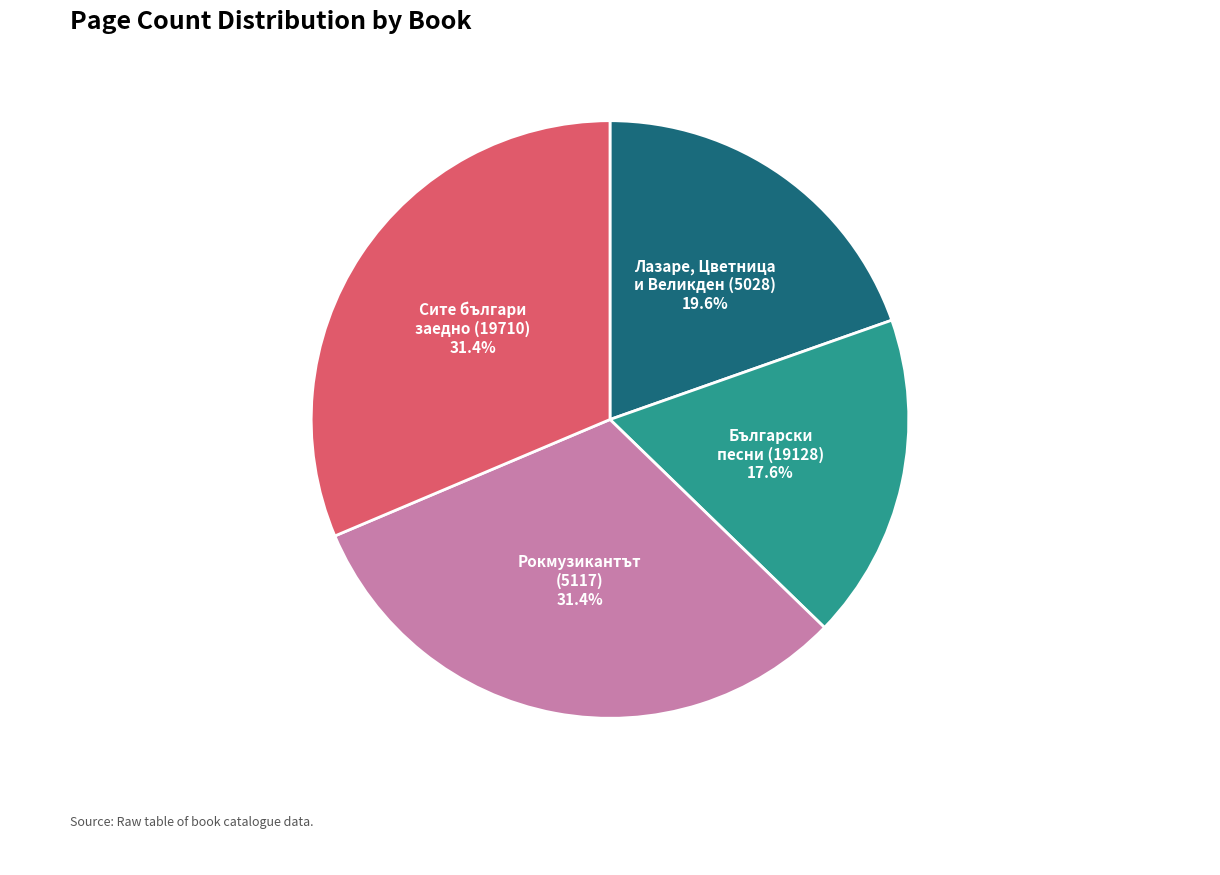

Is there any slice that represents more than half of the pie?

No